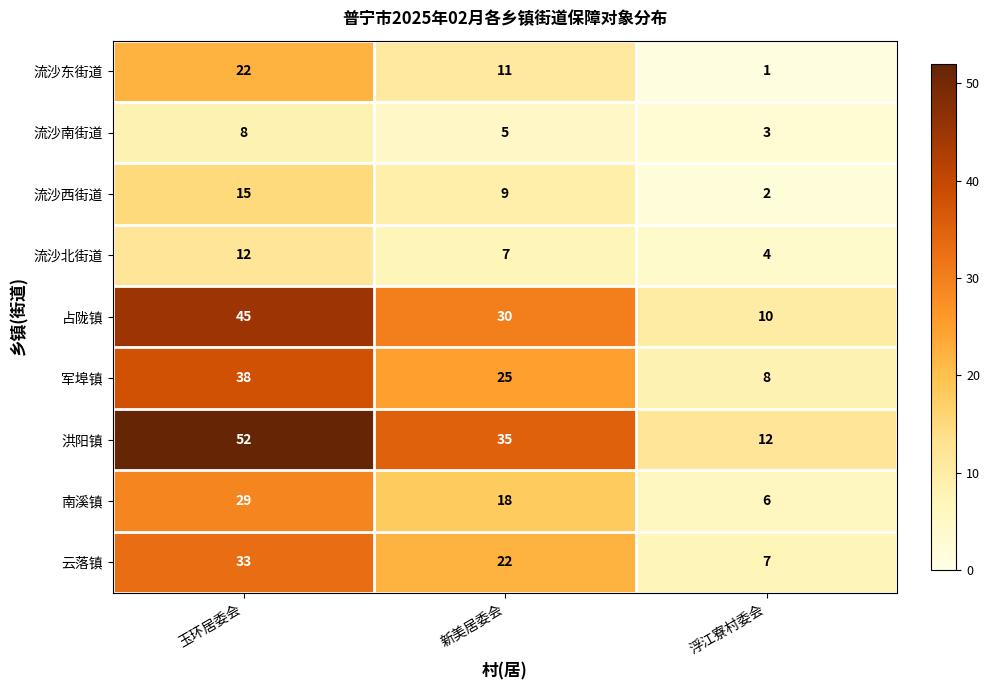

How many 流沙东街道 values are between 1 and 22?

3